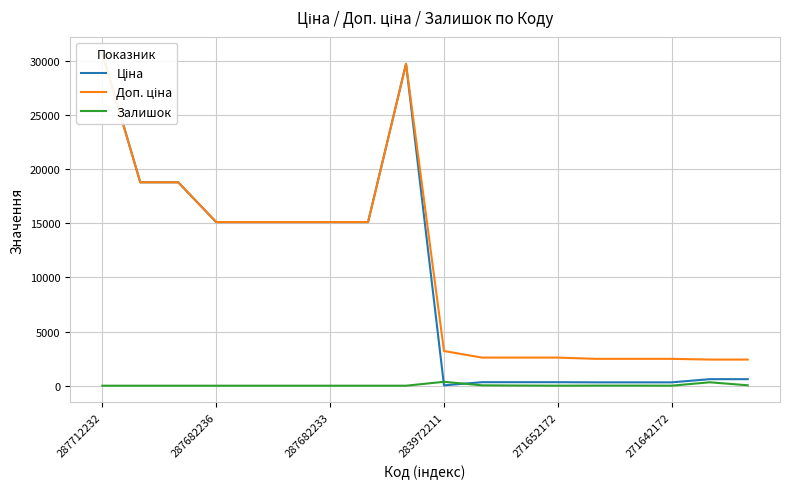

Reading right to left, list all the values displayed in this chart.

Ціна: 603.7	603.7	310.3	310.3	310.3	324.8	324.8	324.8	32.0	29747.2	15120.0	15120.0	15120.0	15120.0	15120.0	18796.8	18796.8	30717.1
Доп. ціна: 2414.8	2414.8	2482.4	2482.4	2482.4	2598.3	2598.3	2598.3	3205.0	29747.2	15120.0	15120.0	15120.0	15120.0	15120.0	18796.8	18796.8	30717.1
Залишок: 38.0	316.0	4.0	10.0	11.0	4.0	15.0	35.0	360.0	0.0	0.0	0.0	0.0	0.0	0.0	0.0	0.0	0.0